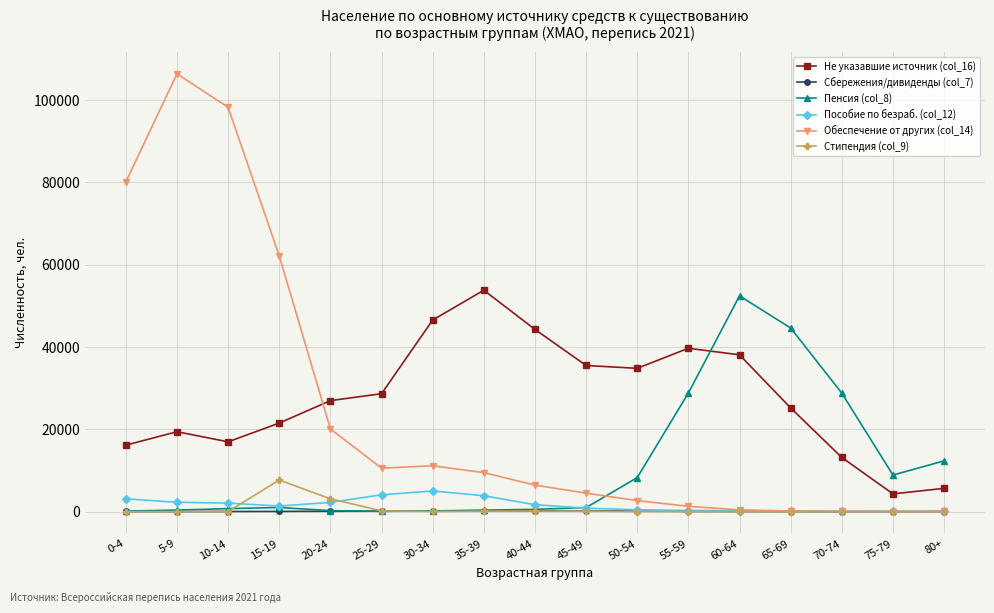

What is the label of the 6th point from the left?

25-29